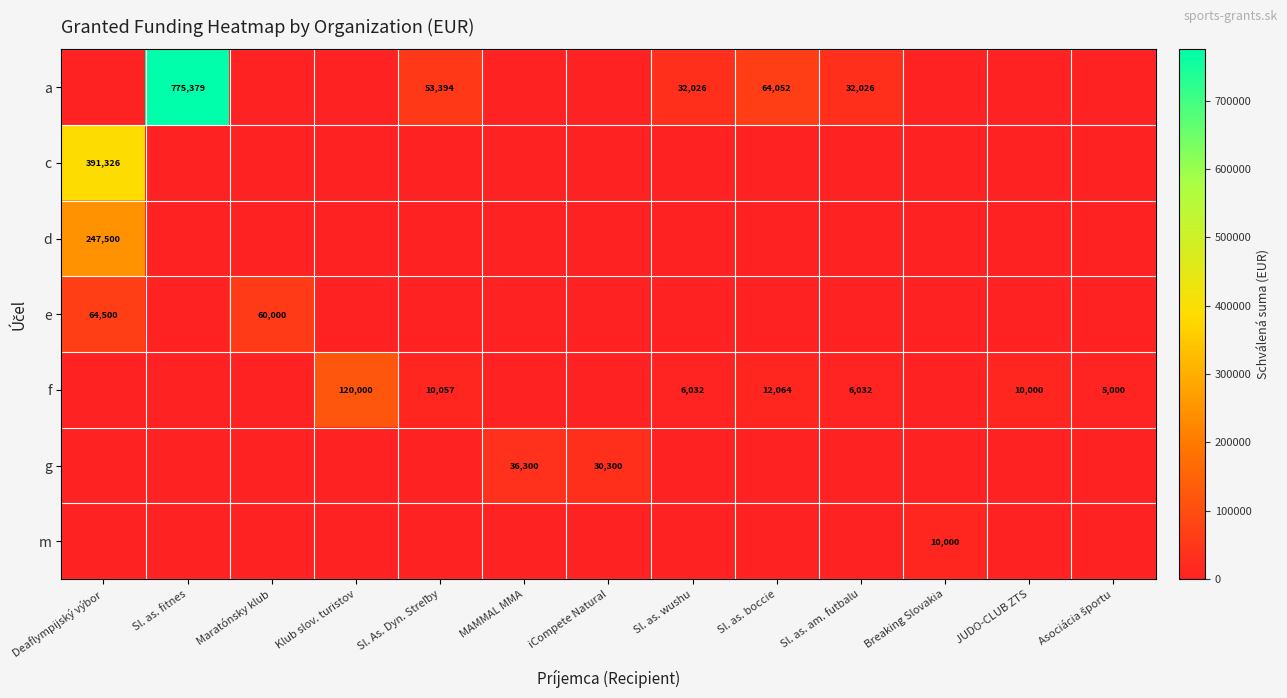

The value of d at Deaflympijský výbor is 247500. True or false?

True